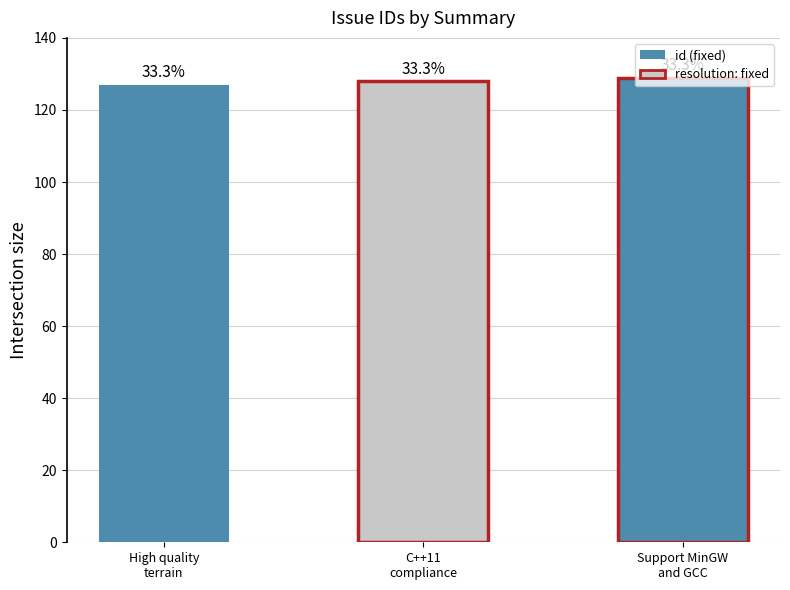

What is the ratio of the value at C++11 compliance to the value at High quality terrain?

1.0